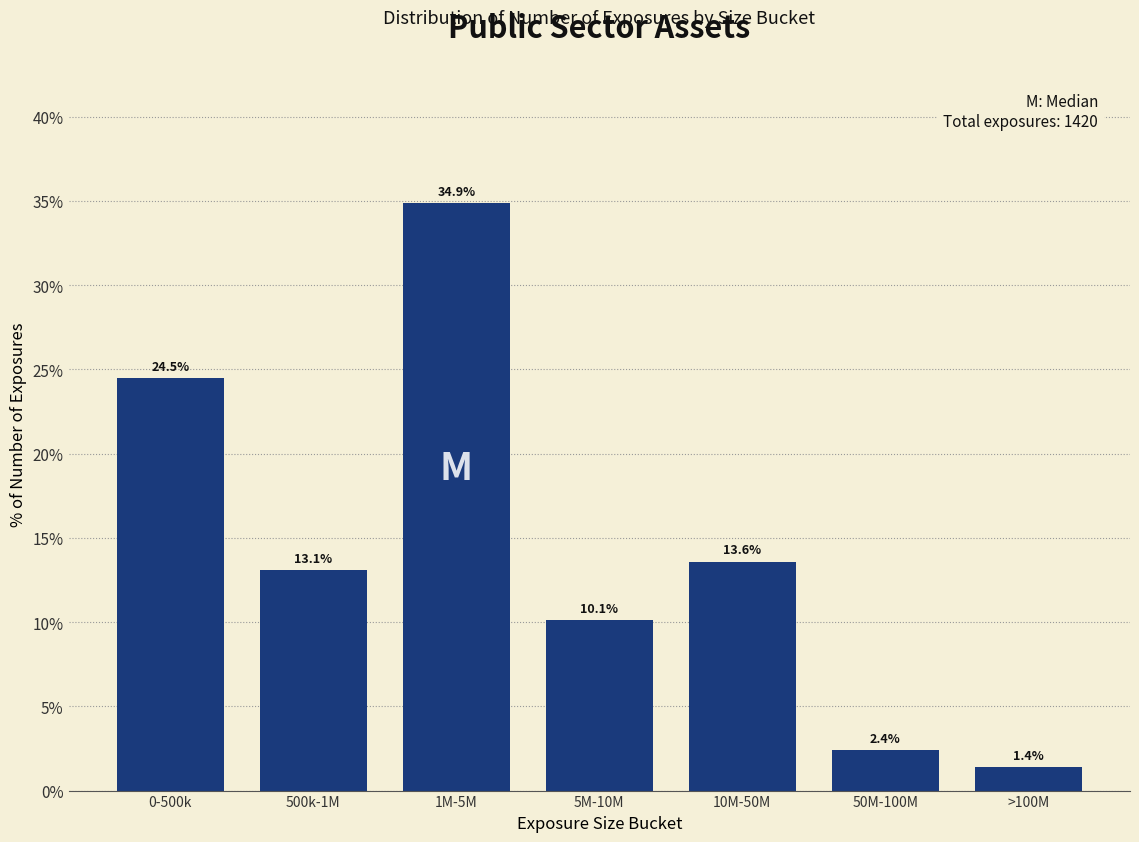

Reading right to left, what are all the values shown in this chart?

1.4	2.4	13.6	10.1	34.9	13.1	24.5